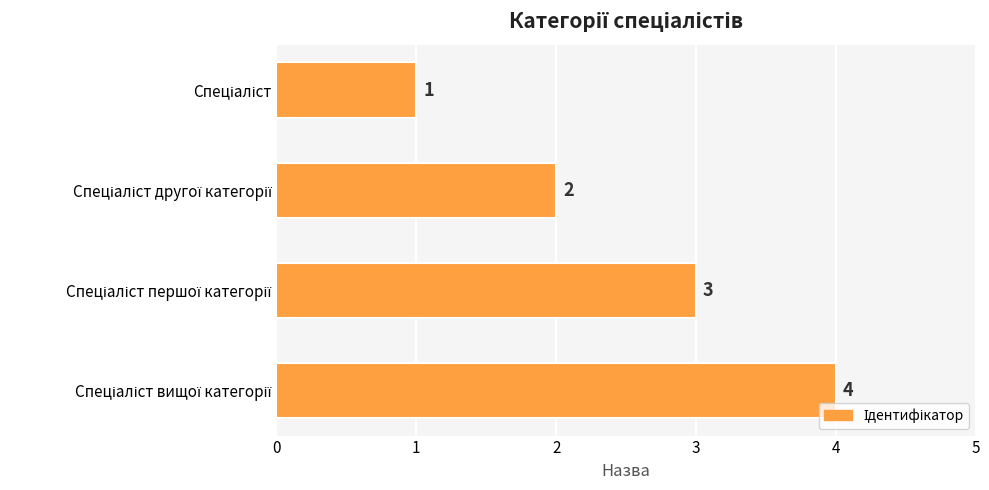

What is the sum of all values?

10